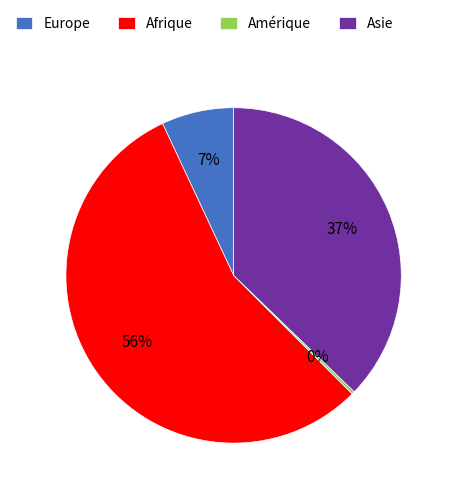

Which has a higher value, Europe or Asie?

Asie